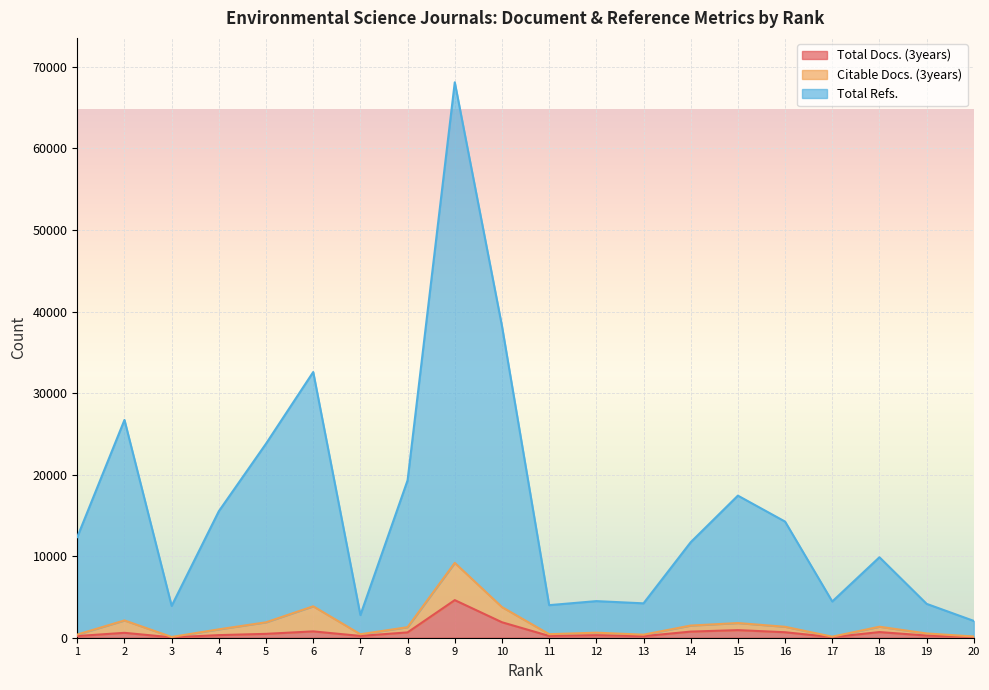

Does the chart display data point markers on the line(s)?

No